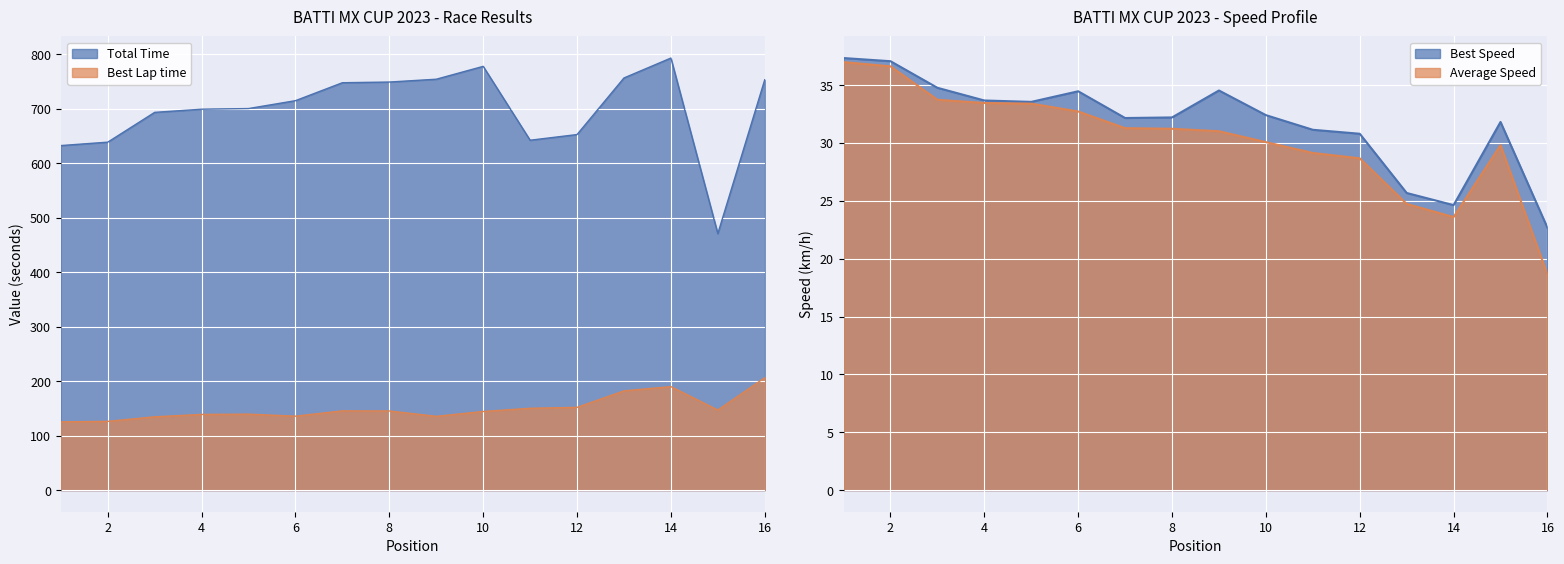

Rank the series at 10 from lowest to highest value.

Average Speed, Best Speed, Best Lap time, Total Time